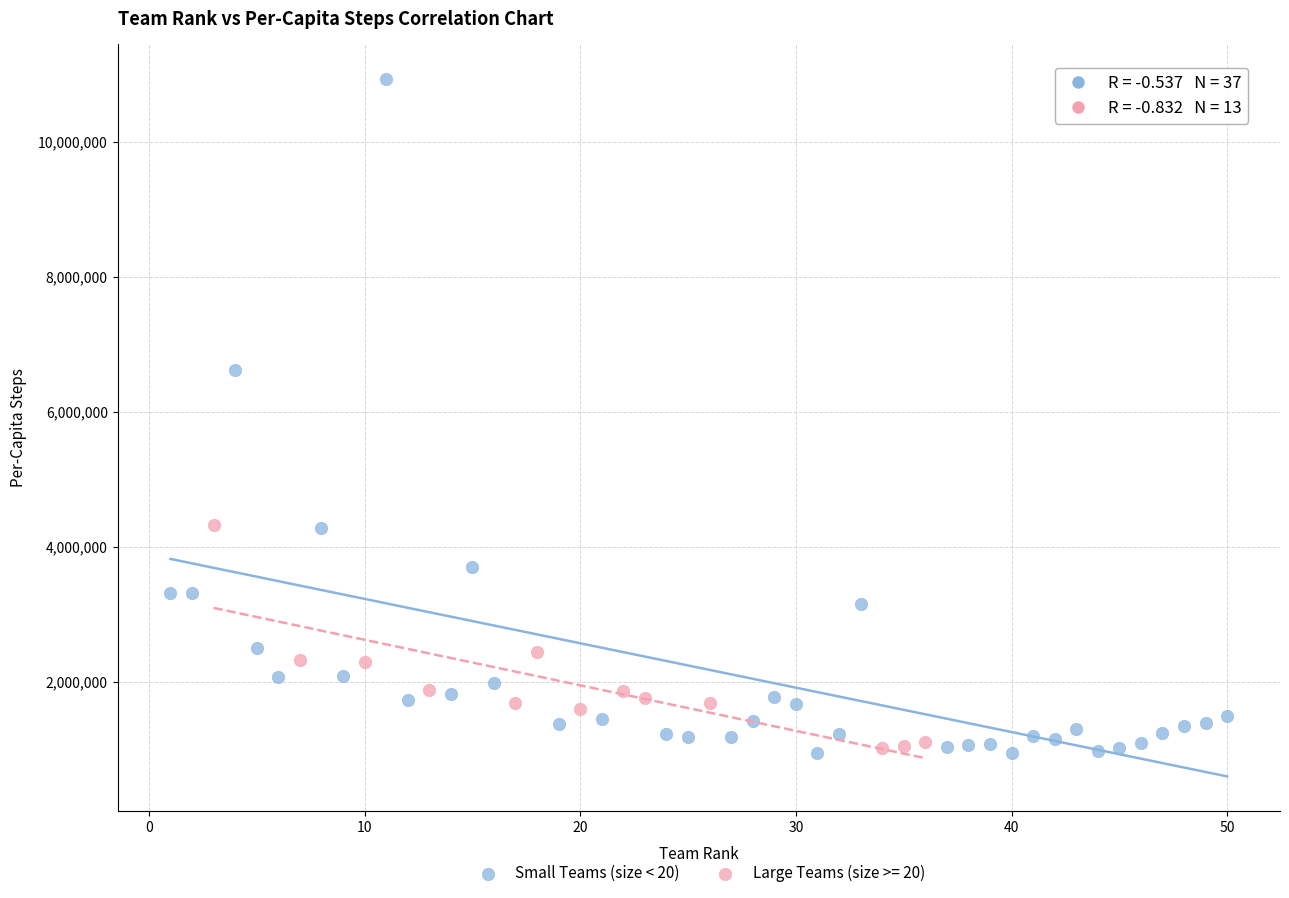

Which series has the widest spread of Y values?

Small Teams (size < 20)